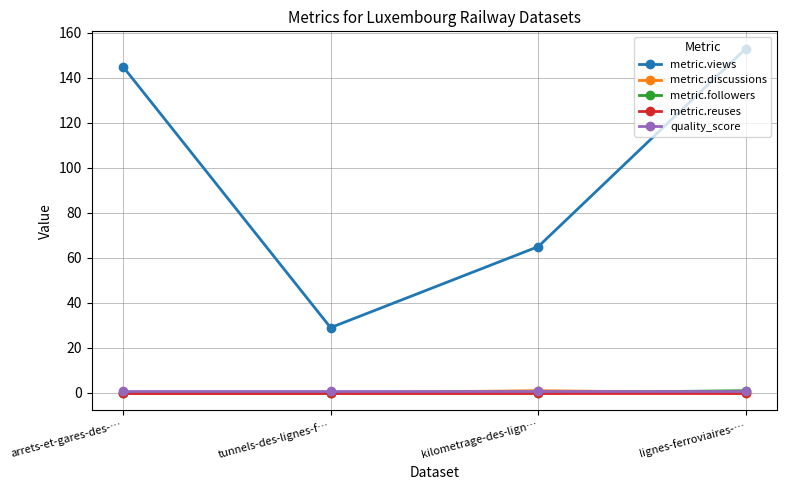

What is the label of the 3rd point from the right?

tunnels-des-lignes-f…